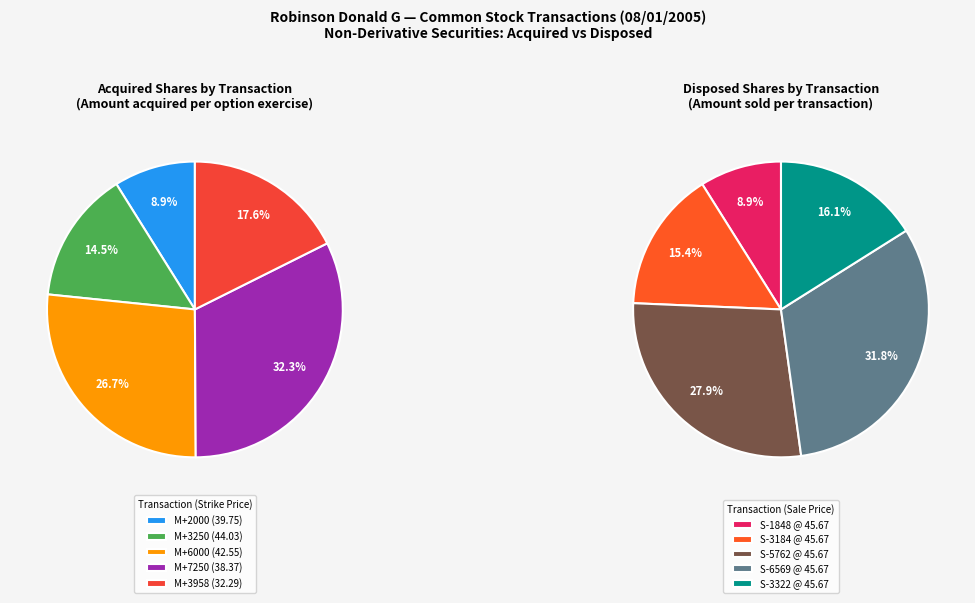

To the nearest percent, what portion does Transaction 5 represent?

16%